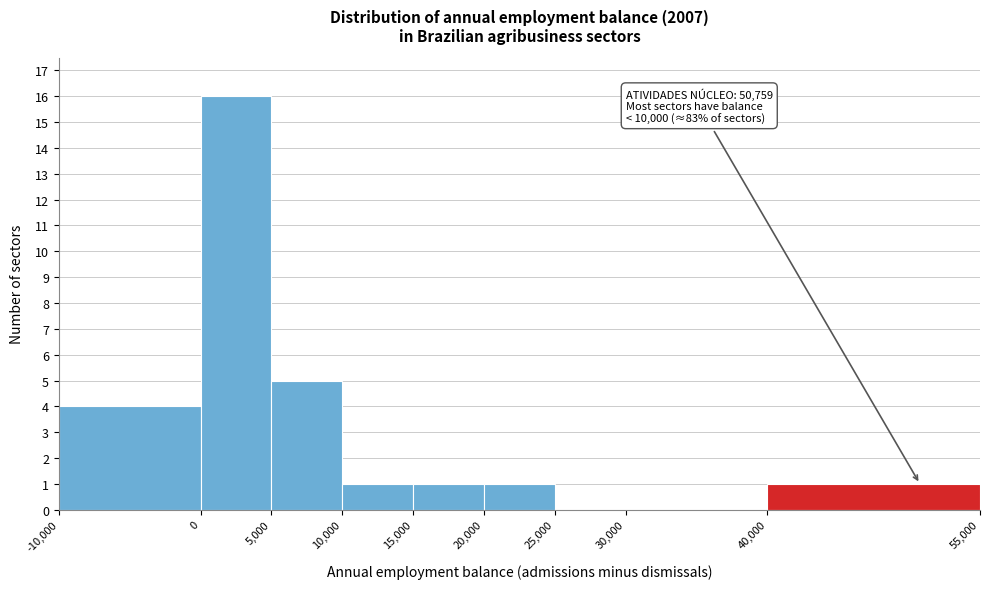

Which range on the x-axis has the tallest bar?

0 to 5,000